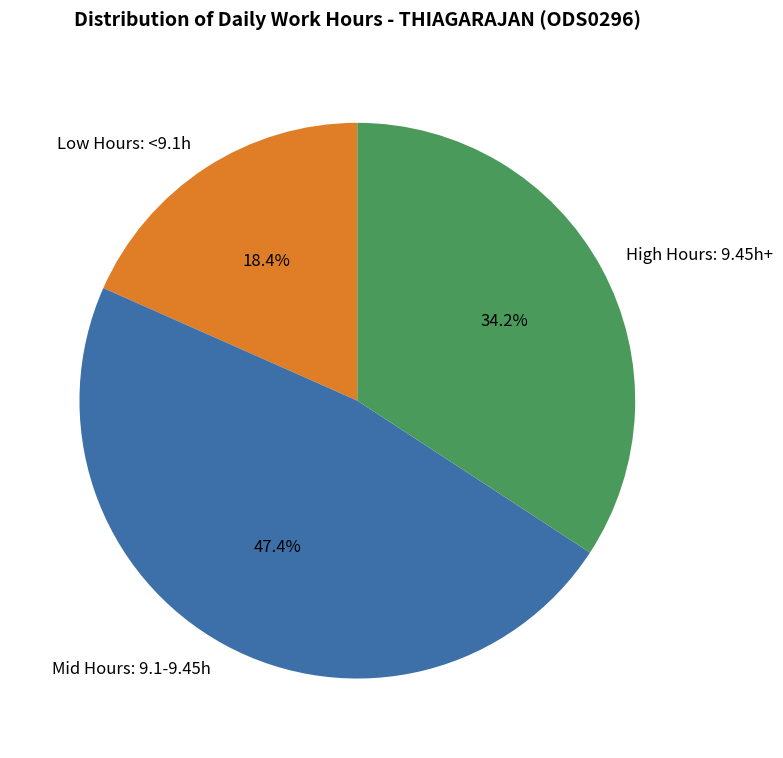

Does any single category account for the majority?

No